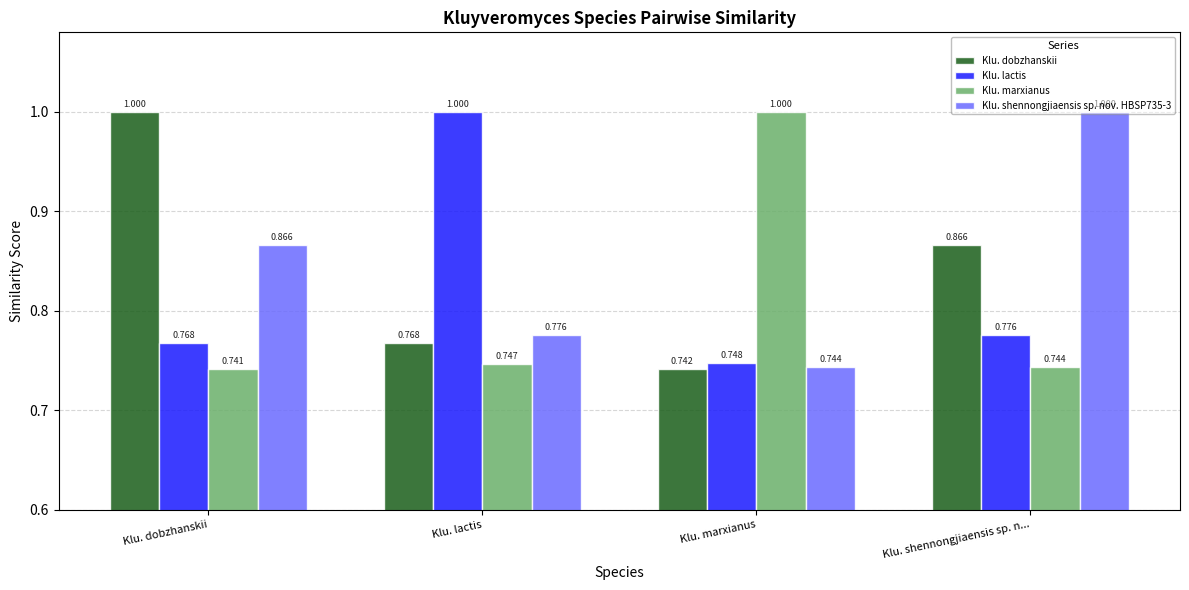

What is the label of the 3rd bar from the left?

Klu. marxianus